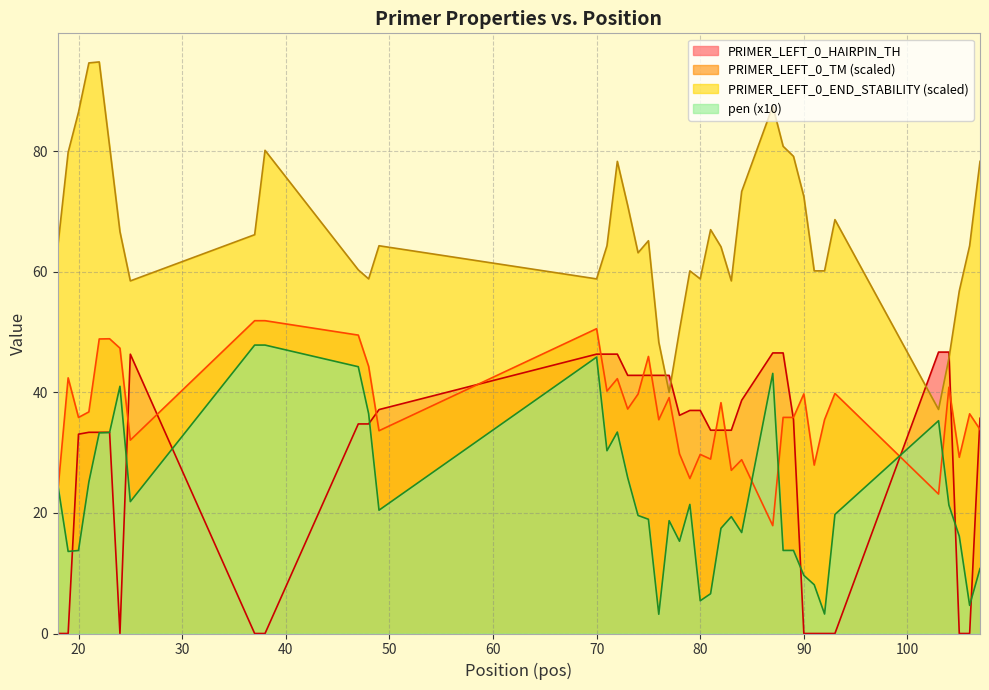

After their last crossing, which series has the higher values: PRIMER_LEFT_0_HAIRPIN_TH or PRIMER_LEFT_0_END_STABILITY?

PRIMER_LEFT_0_END_STABILITY